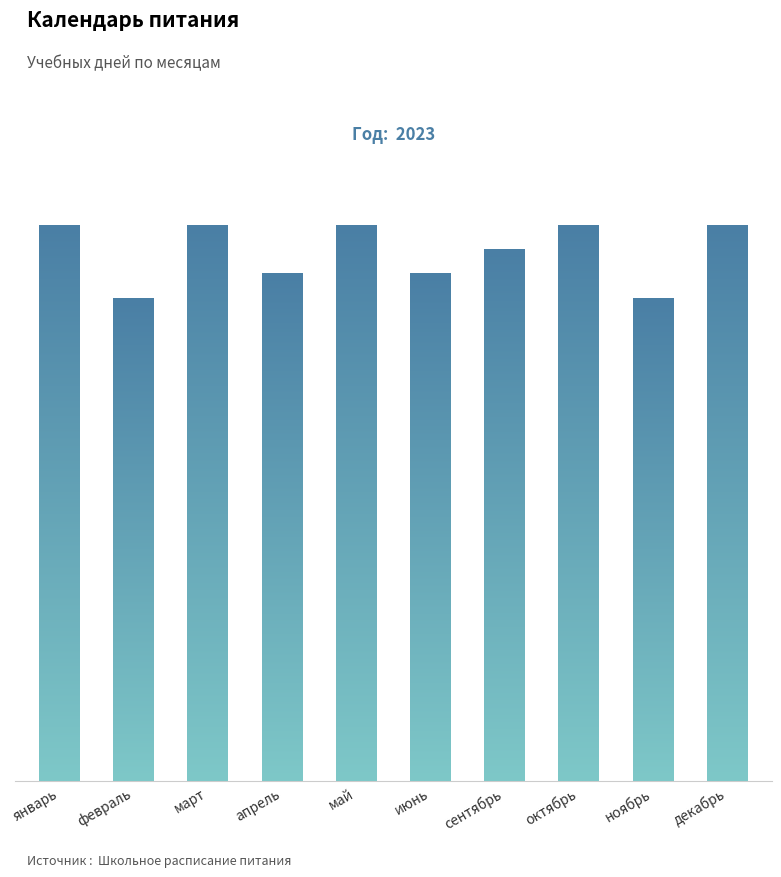

Reading right to left, transcribe all the data shown in this chart.

23	20	23	22	21	23	21	23	20	23